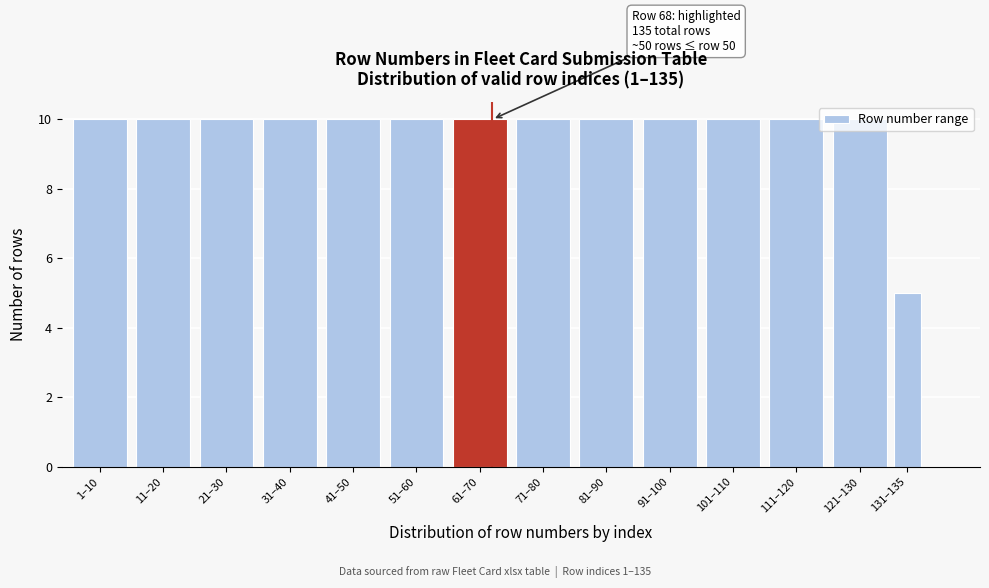

The chart shows a value of 18 at 1–10. True or false?

False